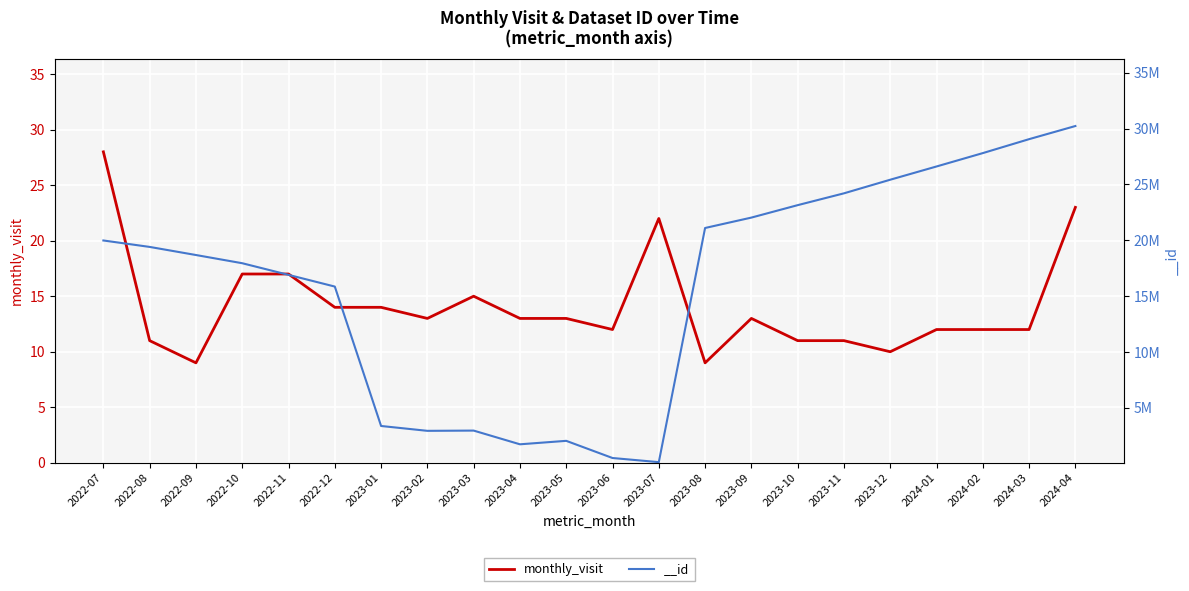

What is the change in value from 2022-11 to 2024-01?

-5